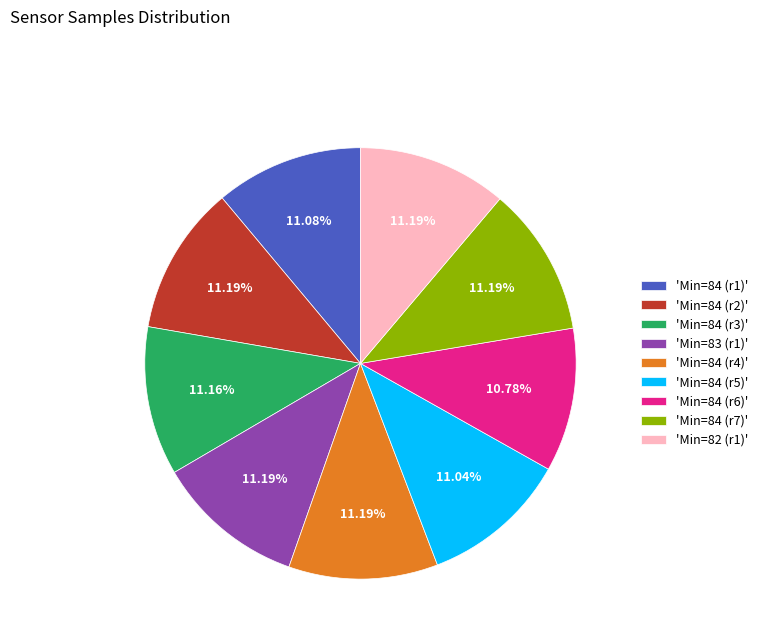

Is there any slice that represents more than half of the pie?

No